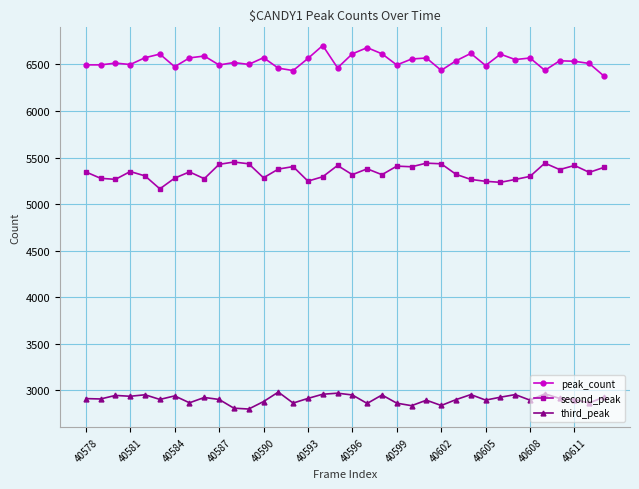

True or false: peak_count and third_peak cross at least once.

False